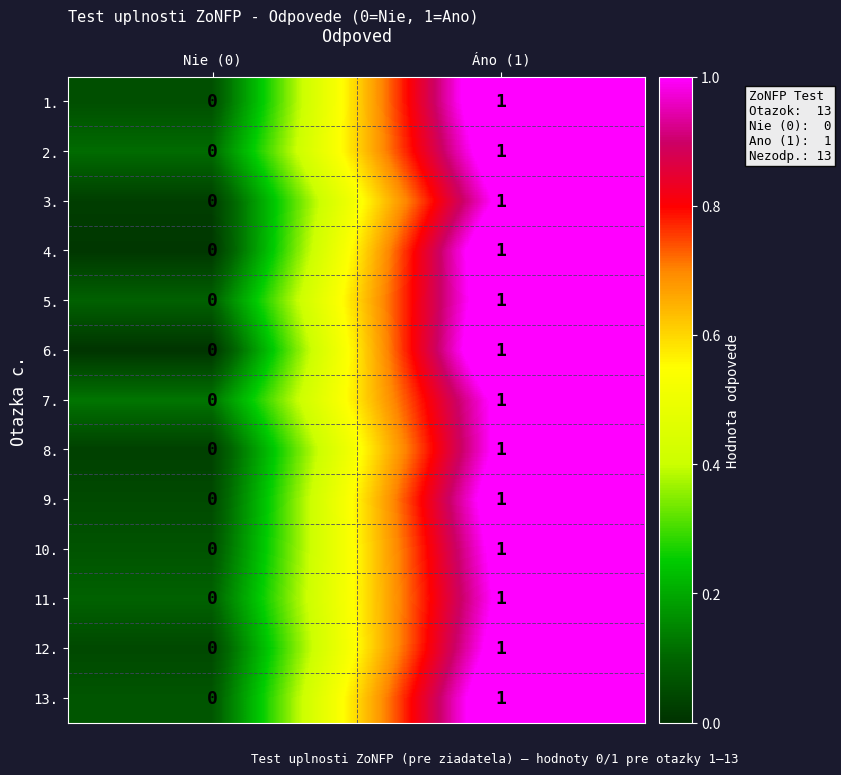

Is it true that 4. equals 1 at Áno (1)?

True